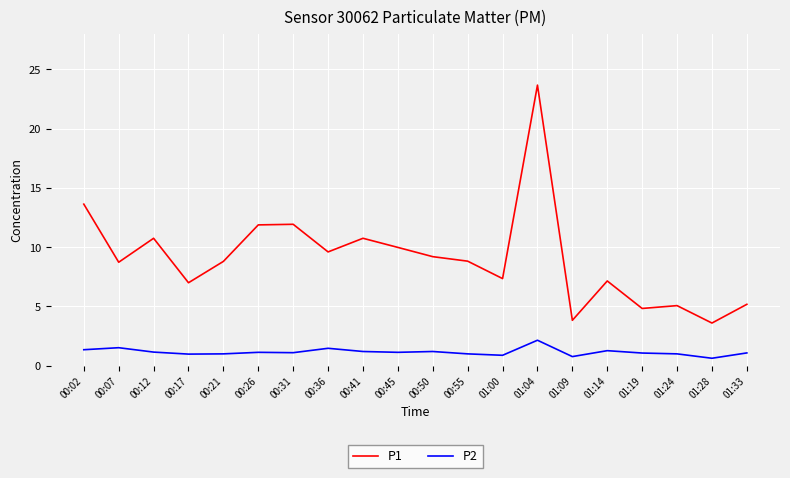

Which series changed the most between 00:02 and 01:04?

P1